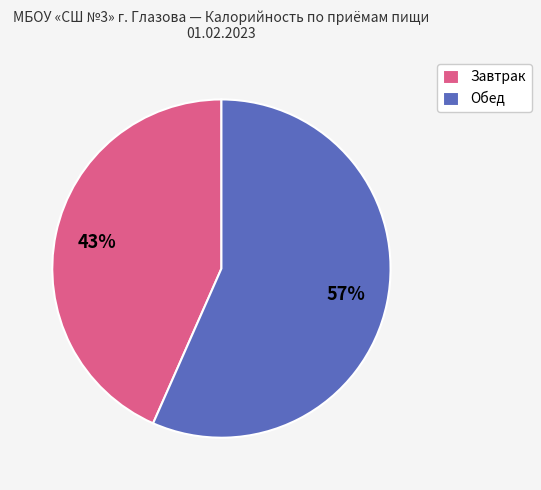

What is the smallest slice in the pie chart?

Завтрак